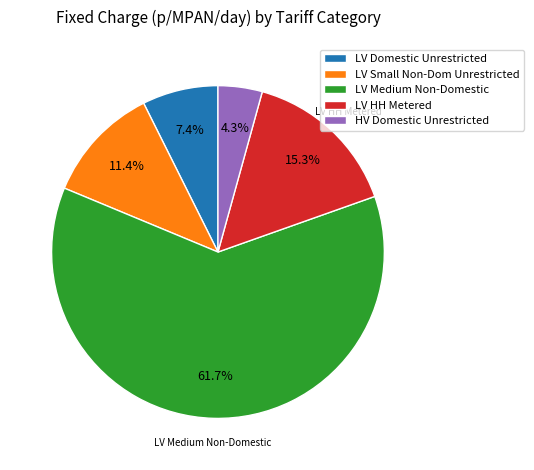

Rank the categories by value from highest to lowest.

LV Medium Non-Domestic, LV HH Metered, LV Small Non-Dom Unrestricted, LV Domestic Unrestricted, HV Domestic Unrestricted